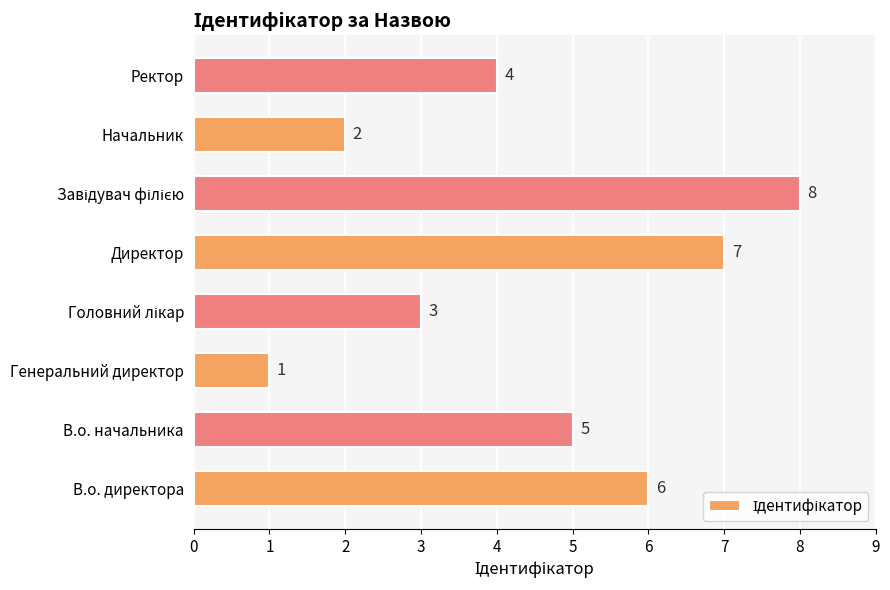

What is the minimum value shown in the chart?

1